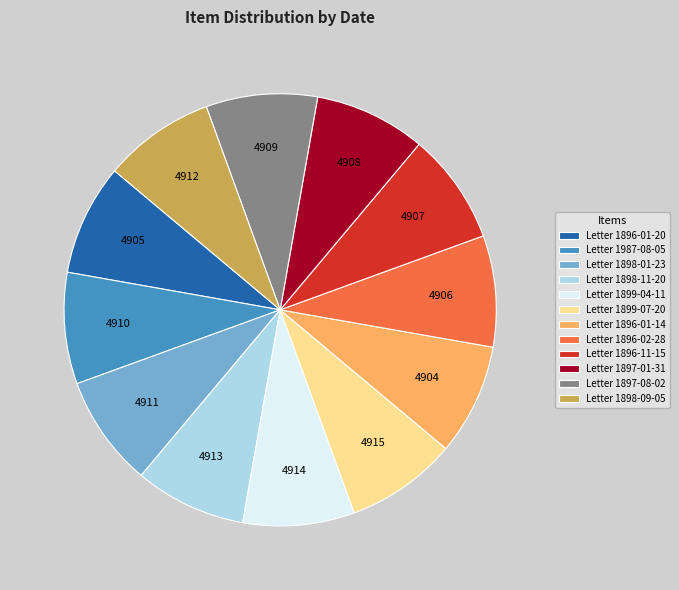

Approximately how many times larger is the value at Letter 1896-11-15 compared to Letter 1898-09-05?

1.0